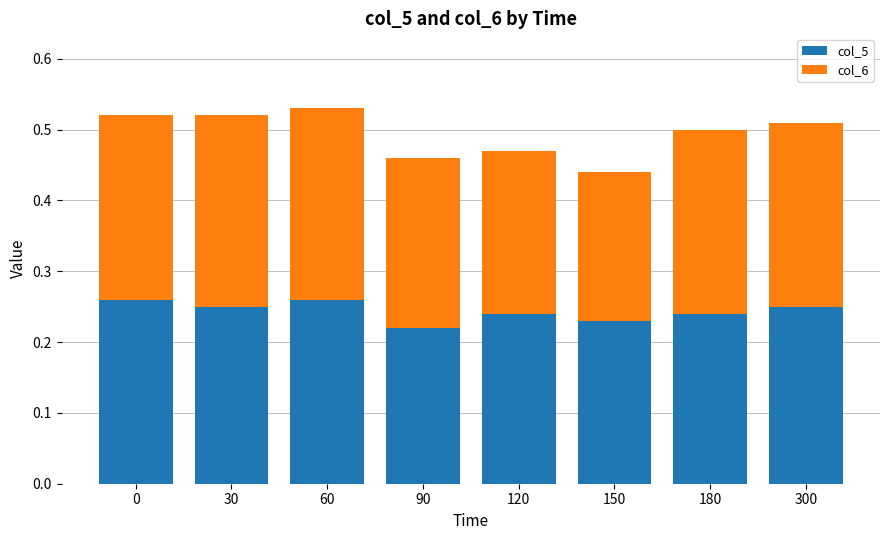

Count the col_5 values in the range 0 to 1.

8